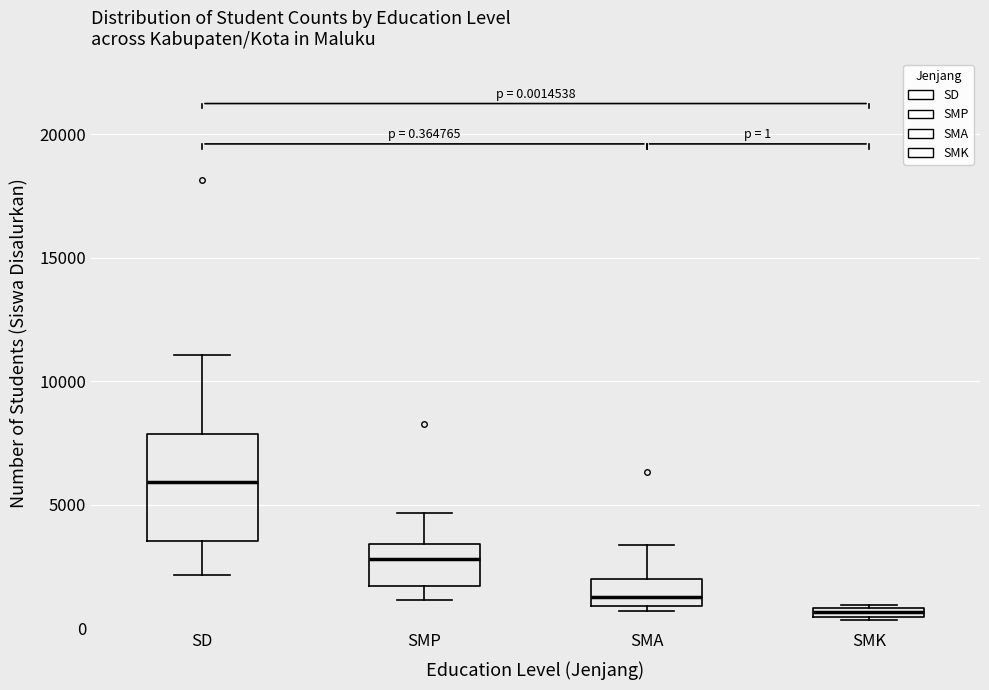

Which box is the tallest, from its lower edge to its upper edge?

SD